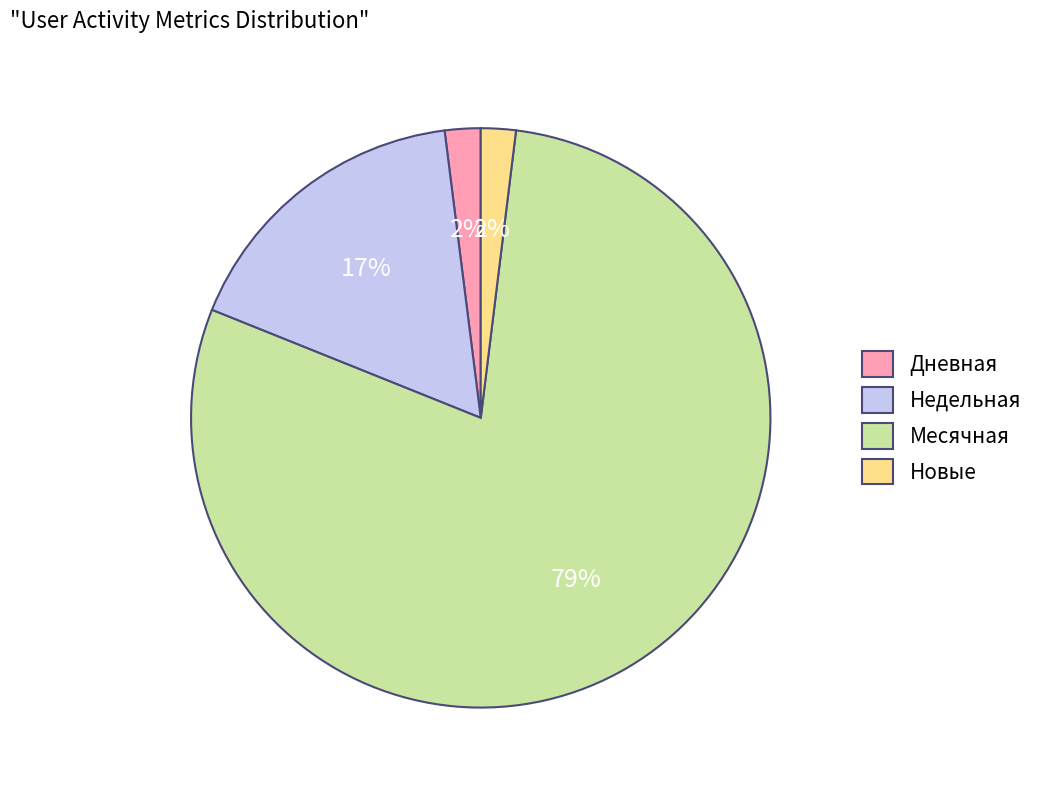

Which slice represents more than half of the pie?

Месячная